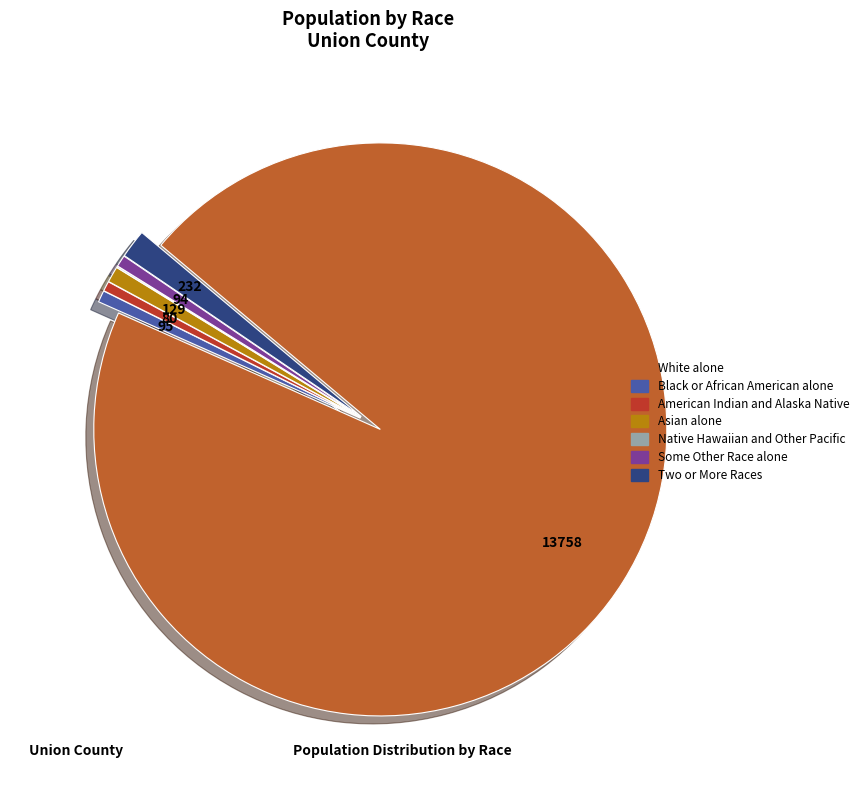

Which slice is the largest?

White alone